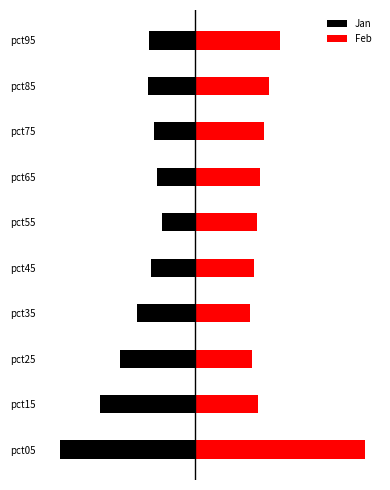

Reading left to right, extract all data points from this chart.

Jan: -2.6	-1.8	-1.4	-1.1	-0.8	-0.6	-0.7	-0.8	-0.9	-0.9
Feb: 3.3	1.2	1.1	1.0	1.1	1.2	1.2	1.3	1.4	1.6